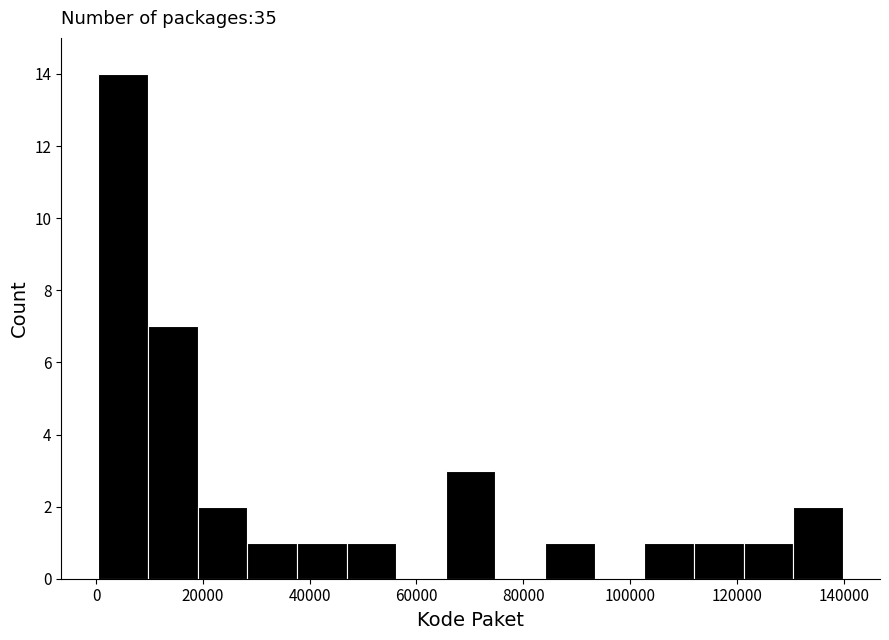

Which range on the x-axis has the tallest bar?

0 to 10000